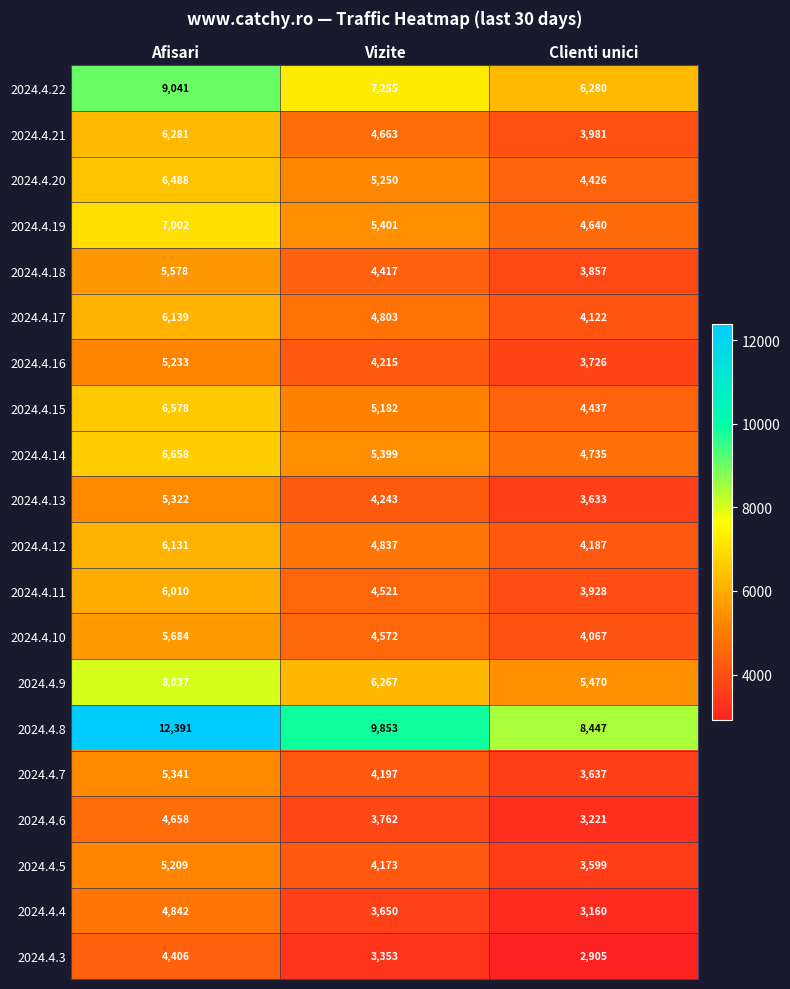

What is the greatest value displayed?

12391